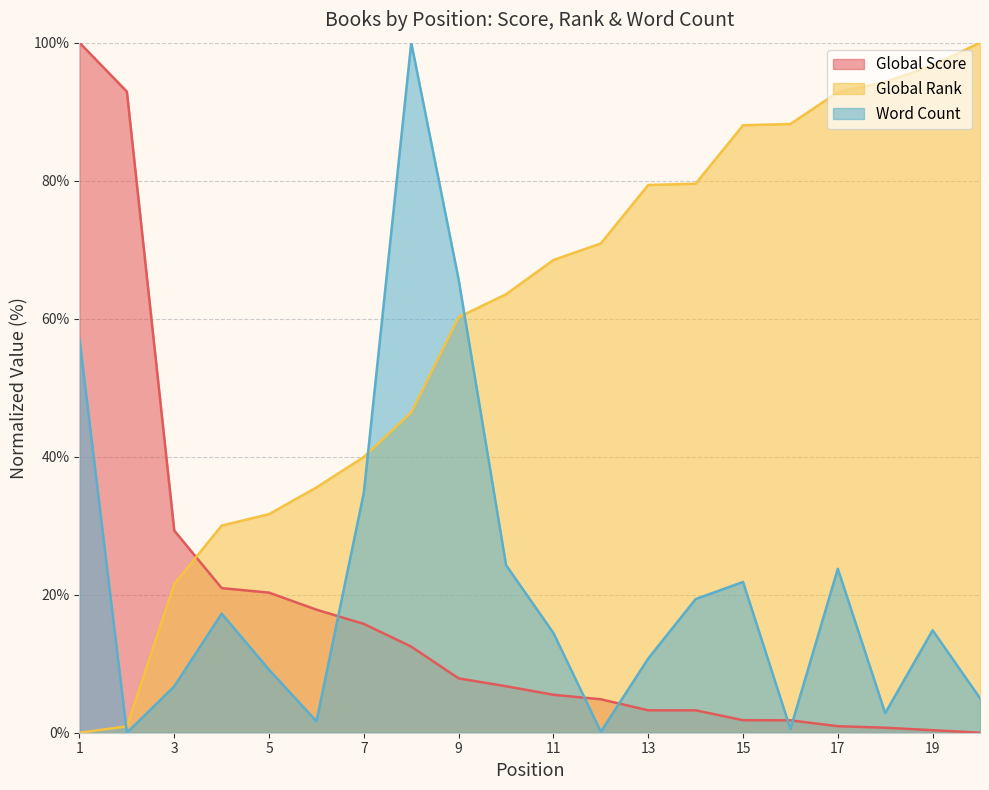

True or false: Global Score has more than 2 points higher than both neighbors.

False